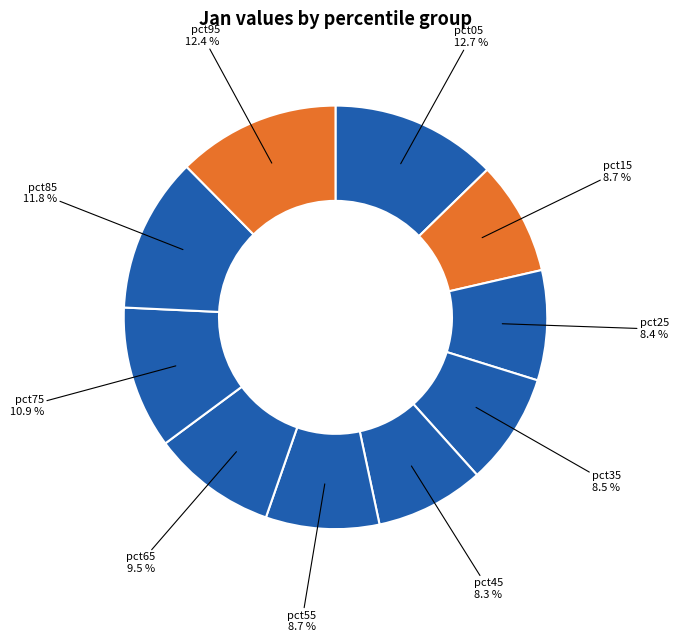

How many slices are in this pie chart?

10